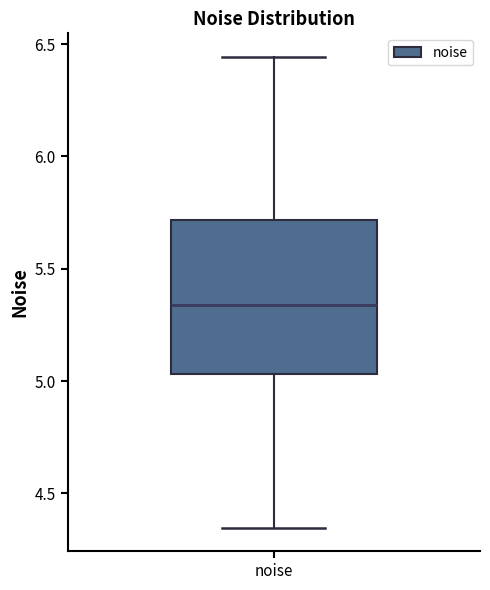

Transcribe this box plot: give where the median line is, the range the box spans, and where the two whiskers end, as read against the y-axis. The values are not printed on the chart, so give them approximately, as read against the axis.

median 5.35, box 5.05 to 5.70, whiskers 4.35 to 6.45